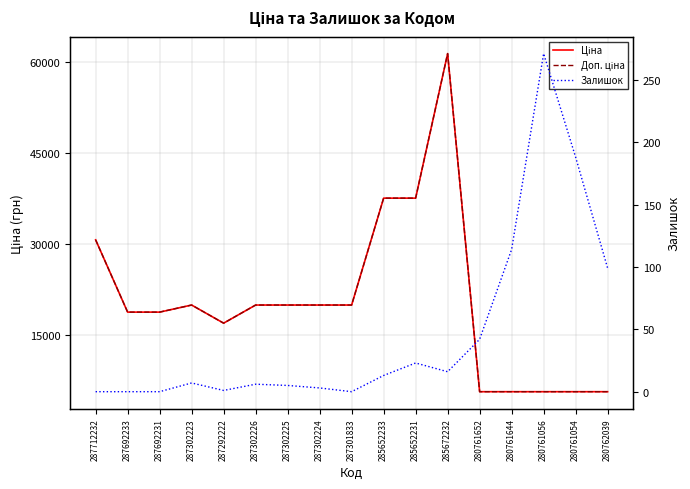

At which label is Ціна closest to 33554?

287712232